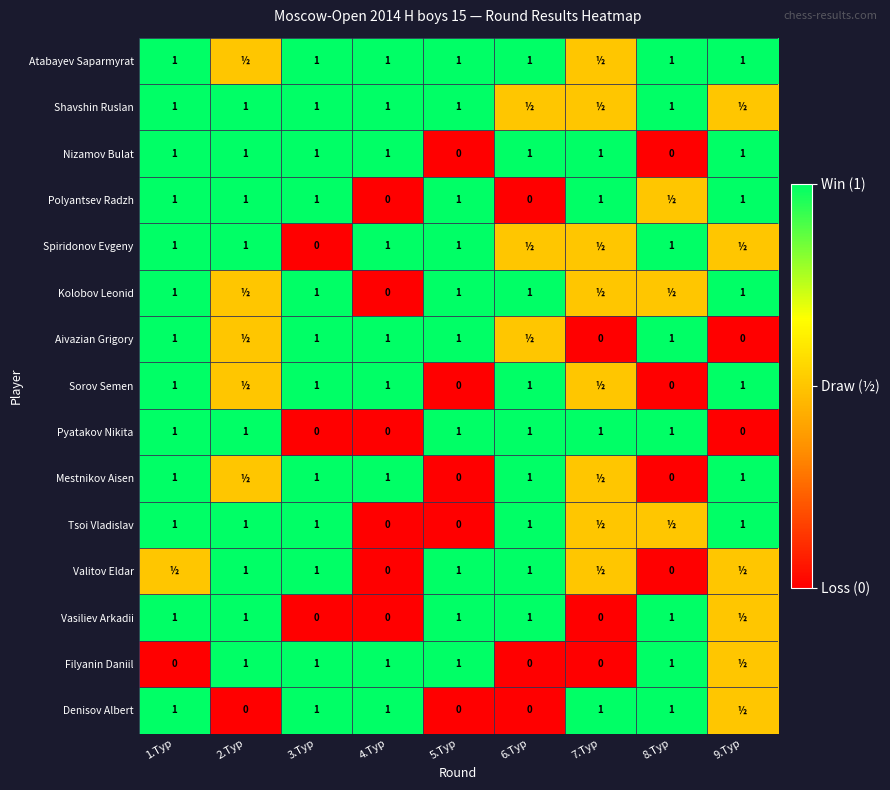

At which category is the sum across all series the highest?

1.Тур